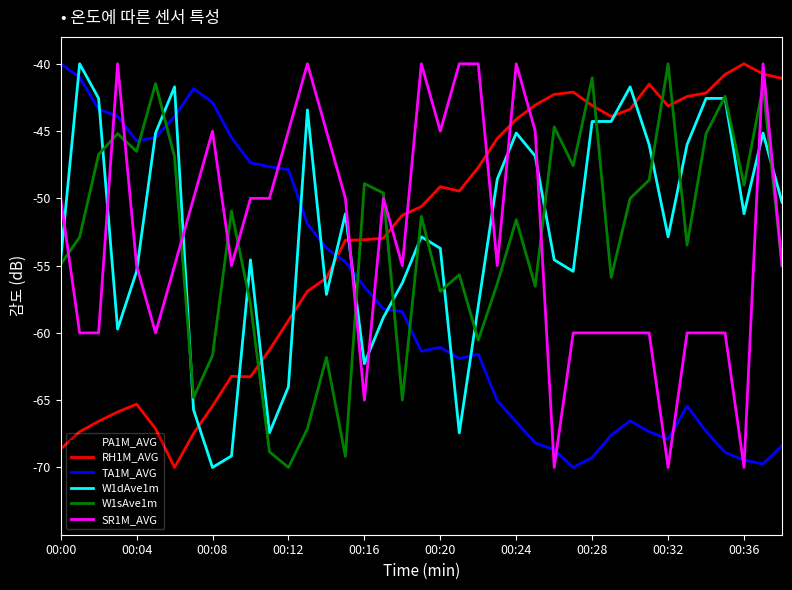

What is the minimum value shown in the chart?

-70.0